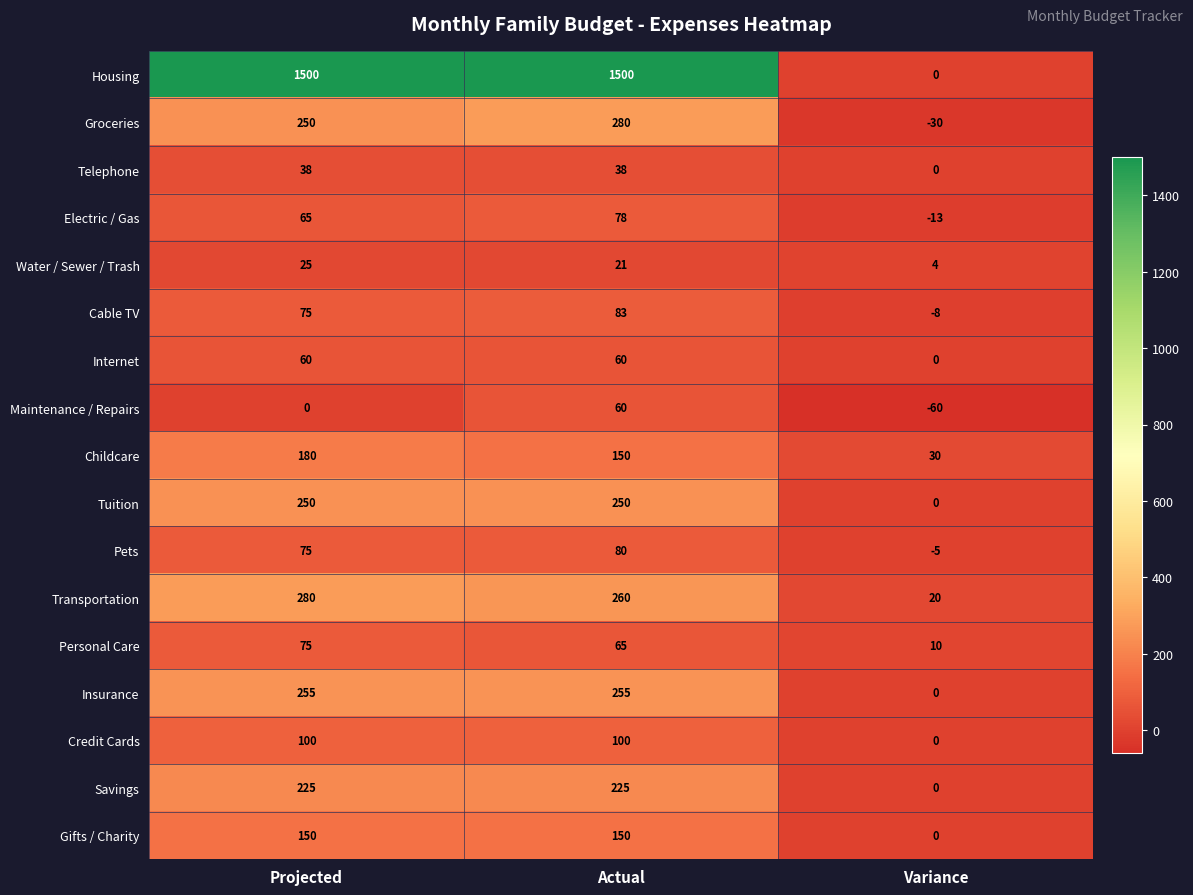

Which series has the largest total across all categories?

Housing